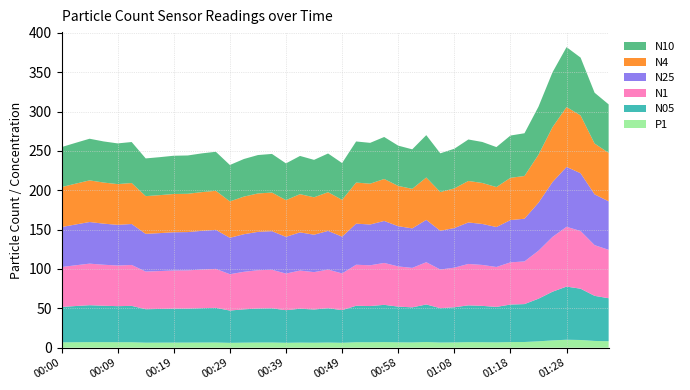

Reading left to right, what are all the values shown in this chart?

N05: 00:00=45.1	00:02=46.0	00:05=46.9	00:07=46.3	00:09=45.8	00:12=46.2	00:14=42.5	00:17=42.8	00:19=43.1	00:22=43.2	00:24=43.7	00:27=44.0	00:29=41.0	00:31=42.3	00:34=43.2	00:36=43.5	00:39=41.4	00:41=43.1	00:44=42.2	00:46=43.6	00:49=41.5	00:51=46.3	00:53=46.0	00:56=47.4	00:58=45.4	01:01=44.6	01:03=47.7	01:06=43.7	01:08=44.7	01:11=46.8	01:13=46.2	01:16=45.1	01:18=47.7	01:21=48.2	01:23=54.2	01:25=61.9	01:28=67.5	01:30=65.2	01:33=57.3	01:36=54.7
N1: 00:00=50.7	00:02=51.8	00:05=52.8	00:07=52.1	00:09=51.6	00:12=52.0	00:14=47.8	00:17=48.1	00:19=48.5	00:22=48.6	00:24=49.1	00:27=49.5	00:29=46.2	00:31=47.7	00:34=48.7	00:36=49.0	00:39=46.6	00:41=48.5	00:44=47.5	00:46=49.1	00:49=46.7	00:51=52.1	00:53=51.8	00:56=53.2	00:58=51.1	01:01=50.1	01:03=53.7	01:06=49.1	01:08=50.3	01:11=52.6	01:13=52.0	01:16=50.7	01:18=53.6	01:21=54.2	01:23=60.9	01:25=69.6	01:28=76.0	01:30=73.3	01:33=64.4	01:36=61.5
N4: 00:00=50.8	00:02=51.9	00:05=52.9	00:07=52.2	00:09=51.7	00:12=52.1	00:14=47.9	00:17=48.2	00:19=48.6	00:22=48.7	00:24=49.2	00:27=49.6	00:29=46.2	00:31=47.8	00:34=48.8	00:36=49.1	00:39=46.7	00:41=48.5	00:44=47.5	00:46=49.2	00:49=46.7	00:51=52.2	00:53=51.9	00:56=53.3	00:58=51.1	01:01=50.2	01:03=53.8	01:06=49.2	01:08=50.4	01:11=52.7	01:13=52.1	01:16=50.8	01:18=53.7	01:21=54.3	01:23=61.0	01:25=69.7	01:28=76.1	01:30=73.4	01:33=64.5	01:36=61.6
N25: 00:00=50.8	00:02=51.8	00:05=52.9	00:07=52.2	00:09=51.7	00:12=52.0	00:14=47.9	00:17=48.2	00:19=48.6	00:22=48.6	00:24=49.2	00:27=49.6	00:29=46.2	00:31=47.8	00:34=48.8	00:36=49.0	00:39=46.6	00:41=48.5	00:44=47.5	00:46=49.1	00:49=46.7	00:51=52.2	00:53=51.8	00:56=53.3	00:58=51.1	01:01=50.2	01:03=53.8	01:06=49.2	01:08=50.4	01:11=52.7	01:13=52.1	01:16=50.8	01:18=53.7	01:21=54.3	01:23=61.0	01:25=69.7	01:28=76.1	01:30=73.4	01:33=64.5	01:36=61.6
N10: 00:00=50.8	00:02=51.9	00:05=52.9	00:07=52.2	00:09=51.7	00:12=52.1	00:14=47.9	00:17=48.2	00:19=48.6	00:22=48.7	00:24=49.2	00:27=49.6	00:29=46.3	00:31=47.8	00:34=48.8	00:36=49.1	00:39=46.7	00:41=48.5	00:44=47.5	00:46=49.2	00:49=46.8	00:51=52.2	00:53=51.9	00:56=53.4	00:58=51.2	01:01=50.2	01:03=53.8	01:06=49.2	01:08=50.4	01:11=52.7	01:13=52.1	01:16=50.8	01:18=53.7	01:21=54.3	01:23=61.0	01:25=69.7	01:28=76.1	01:30=73.5	01:33=64.5	01:36=61.6
P1: 00:00=6.7	00:02=6.9	00:05=7.0	00:07=7.0	00:09=6.9	00:12=6.9	00:14=6.3	00:17=6.4	00:19=6.4	00:22=6.5	00:24=6.5	00:27=6.6	00:29=6.1	00:31=6.4	00:34=6.5	00:36=6.6	00:39=6.2	00:41=6.4	00:44=6.3	00:46=6.5	00:49=6.2	00:51=6.9	00:53=6.9	00:56=7.1	00:58=6.8	01:01=6.7	01:03=7.2	01:06=6.5	01:08=6.7	01:11=7.0	01:13=6.9	01:16=6.7	01:18=7.1	01:21=7.2	01:23=8.1	01:25=9.2	01:28=10.1	01:30=9.8	01:33=8.6	01:36=8.2